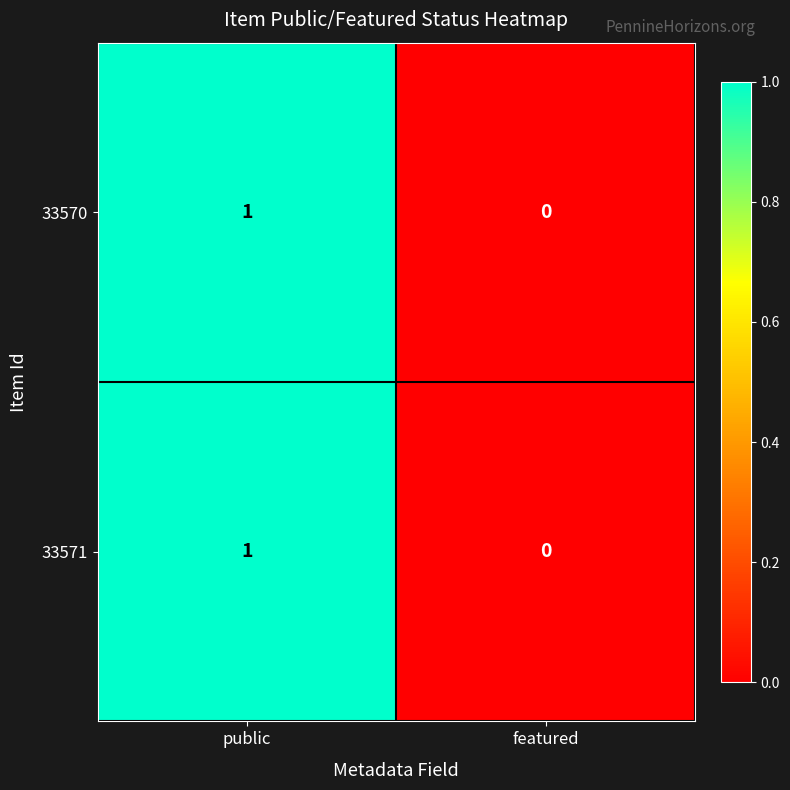

List the labels in order of 33571 value, smallest first.

featured, public